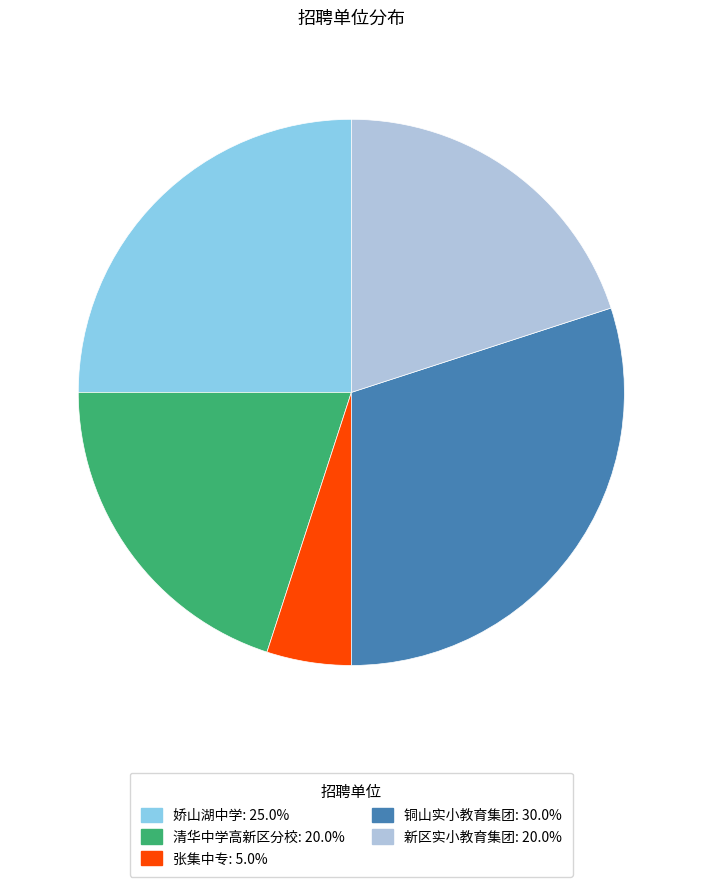

How many slices are in this pie chart?

5